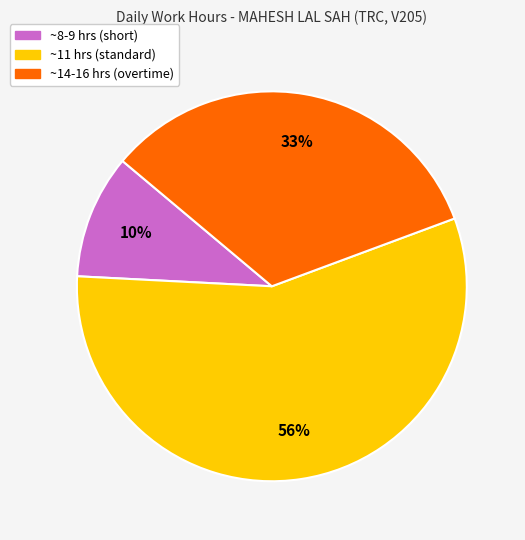

Which slice is the largest?

~11 hrs (standard)